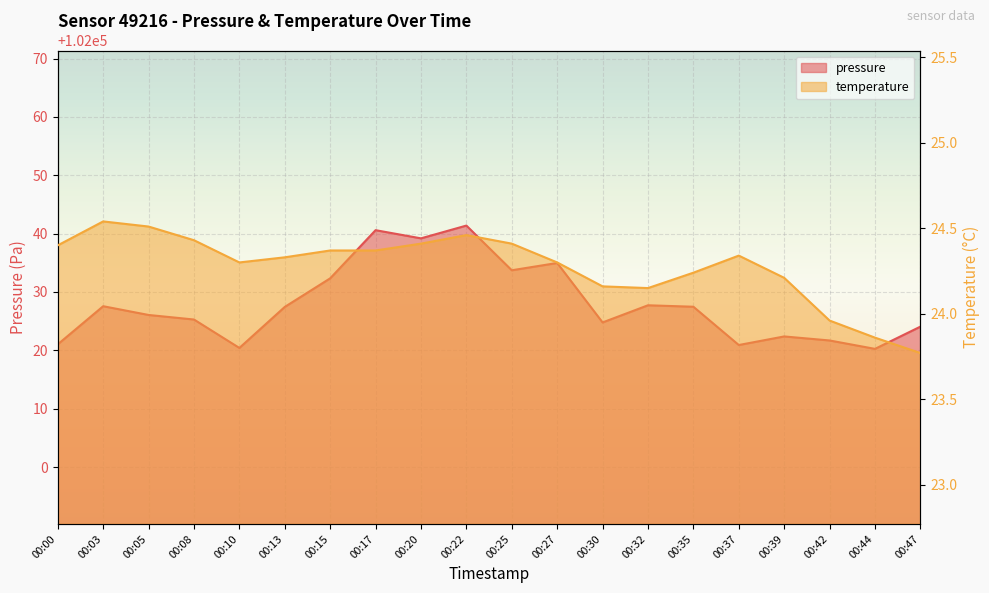

How many data points in temperature are above 24?

17